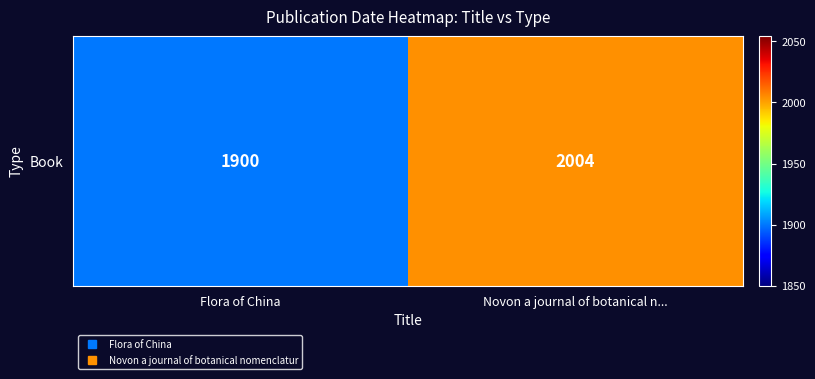

What is the greatest value displayed?

2004